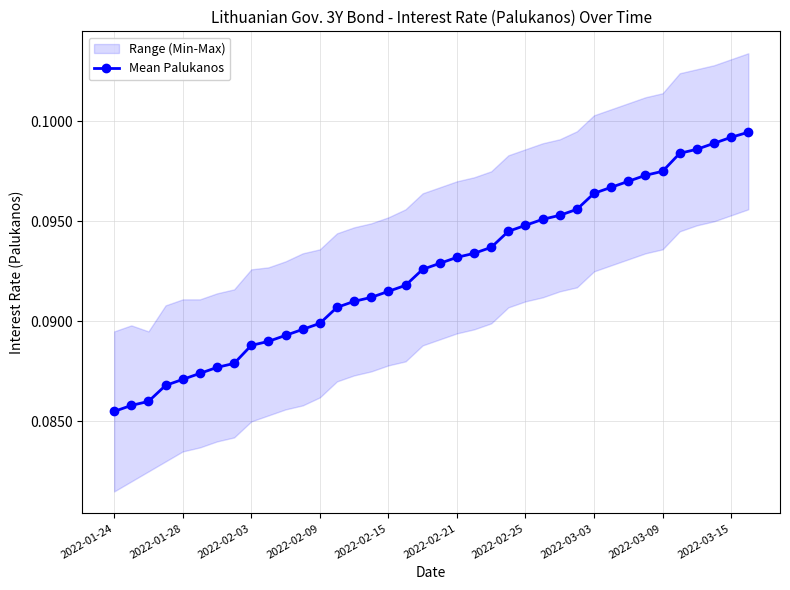

What is the sum of all values?

3.5